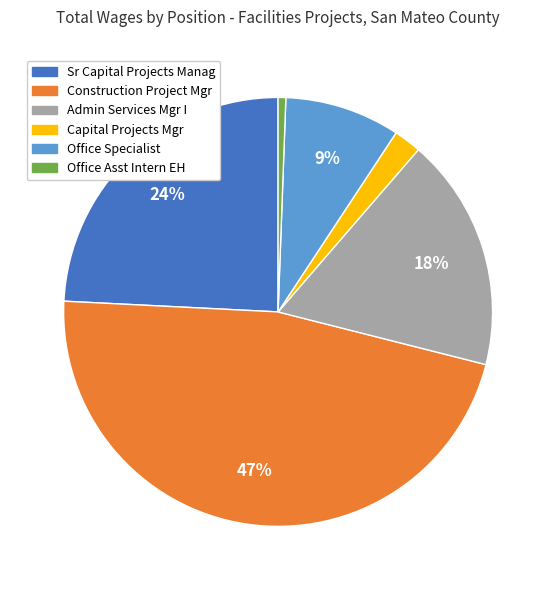

Rank the categories by value from highest to lowest.

Construction Project Mgr, Sr Capital Projects Manag, Admin Services Mgr I, Office Specialist, Capital Projects Mgr, Office Asst Intern EH